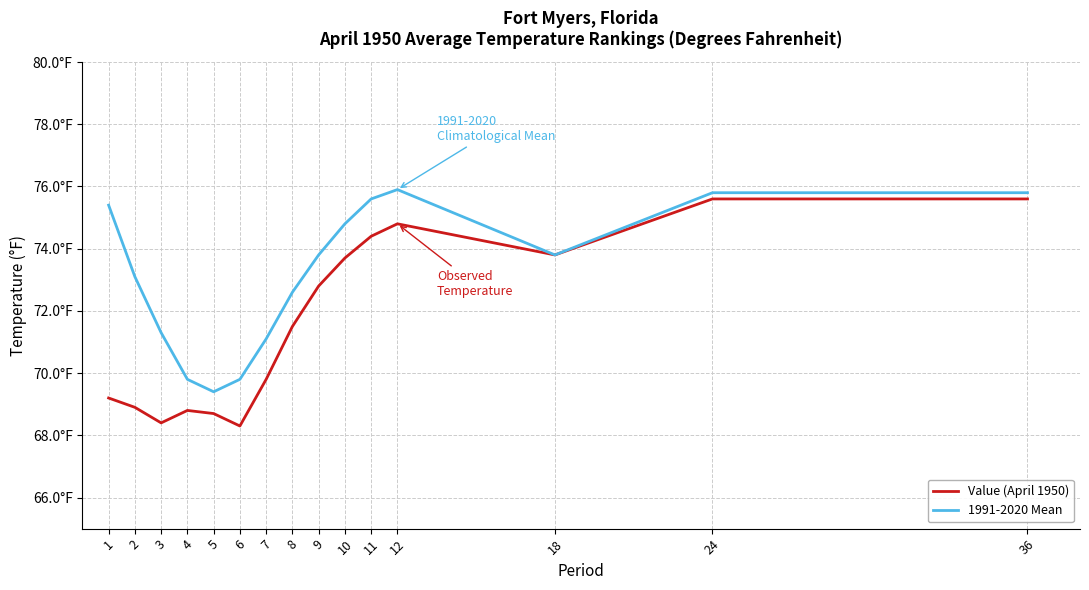

True or false: Value (April 1950) has a value of 74.4 at 11.

True